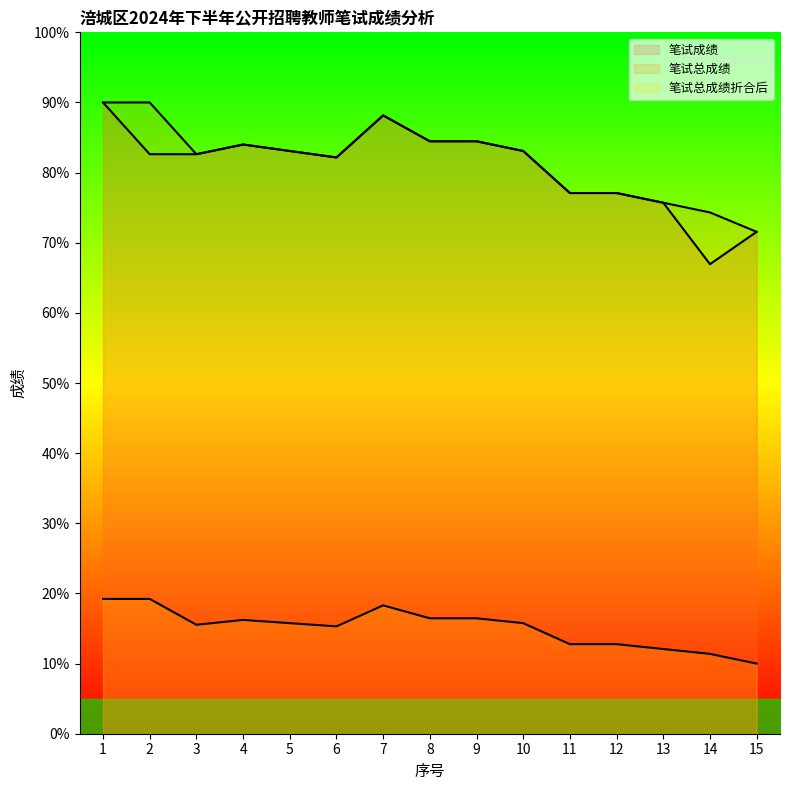

How many categories are shown in the chart?

15